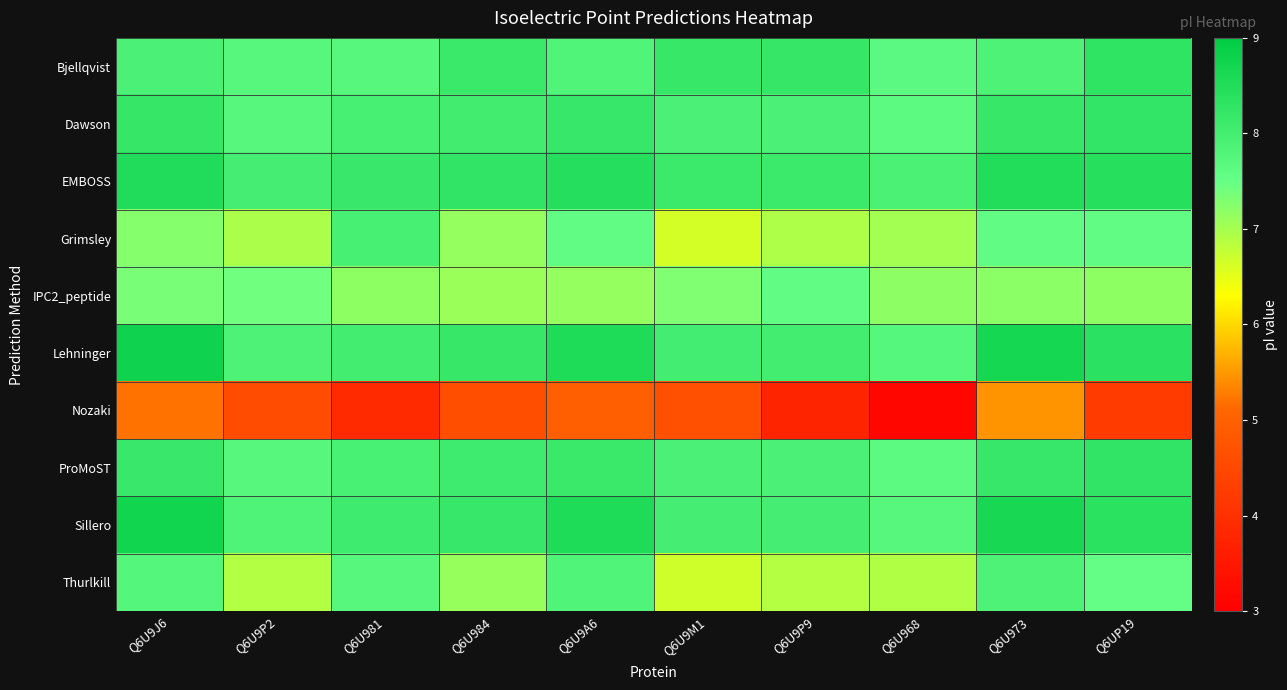

Rank the series at Q6U9P2 from lowest to highest value.

Nozaki, Thurlkill, Grimsley, IPC2_peptide, ProMoST, Bjellqvist, Dawson, Sillero, Lehninger, EMBOSS